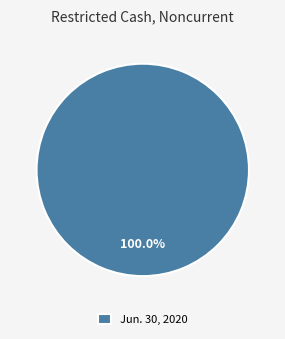

Which category accounts for the majority?

Jun. 30, 2020